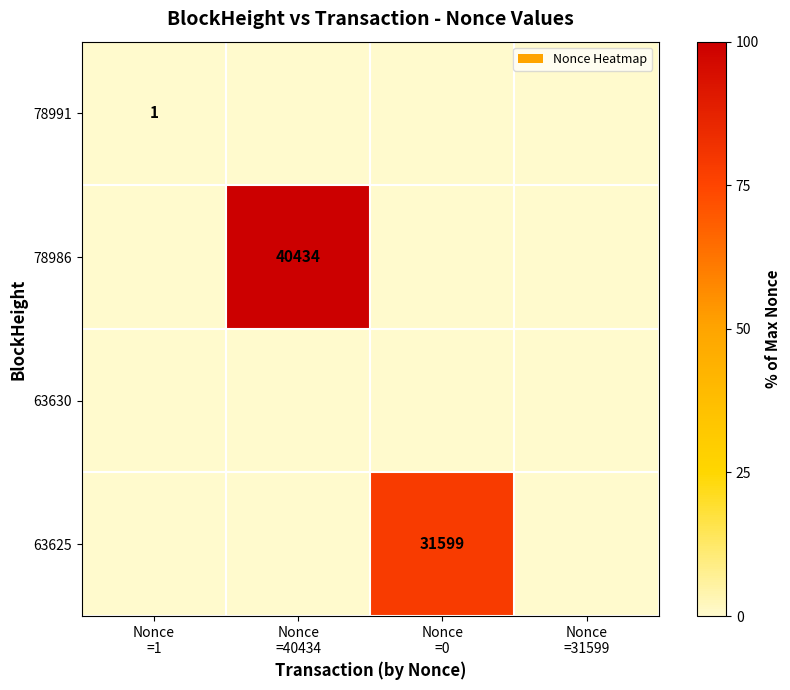

The 63625 series shows 0.0 at Nonce =31599. True or false?

True